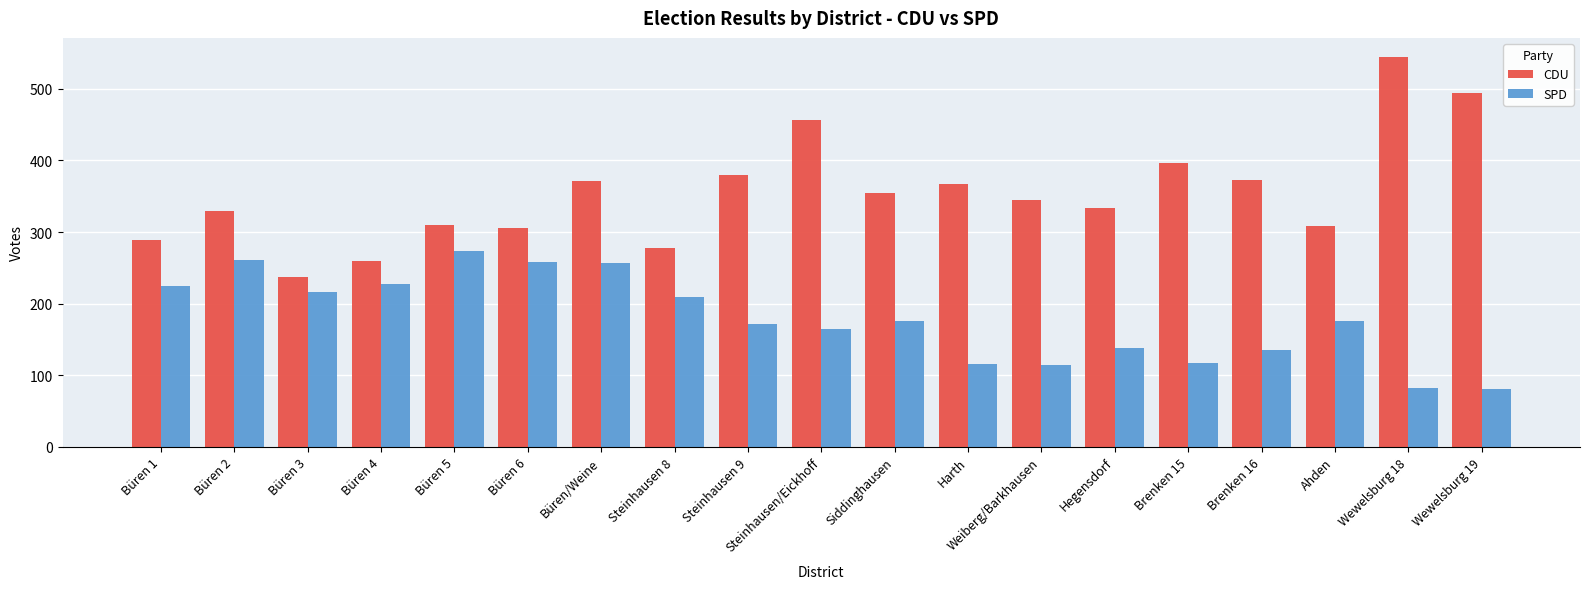

Rank the series by their average value, from highest to lowest.

CDU, SPD